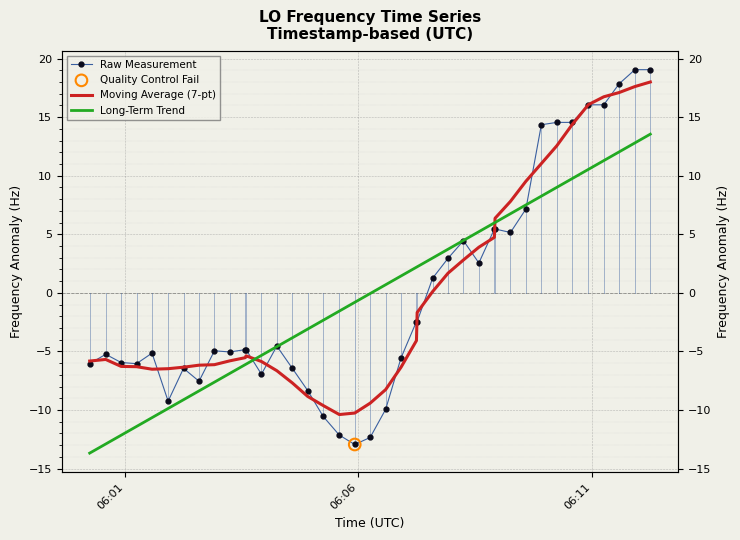

Which series has the largest Y range (max minus min)?

Raw Measurement